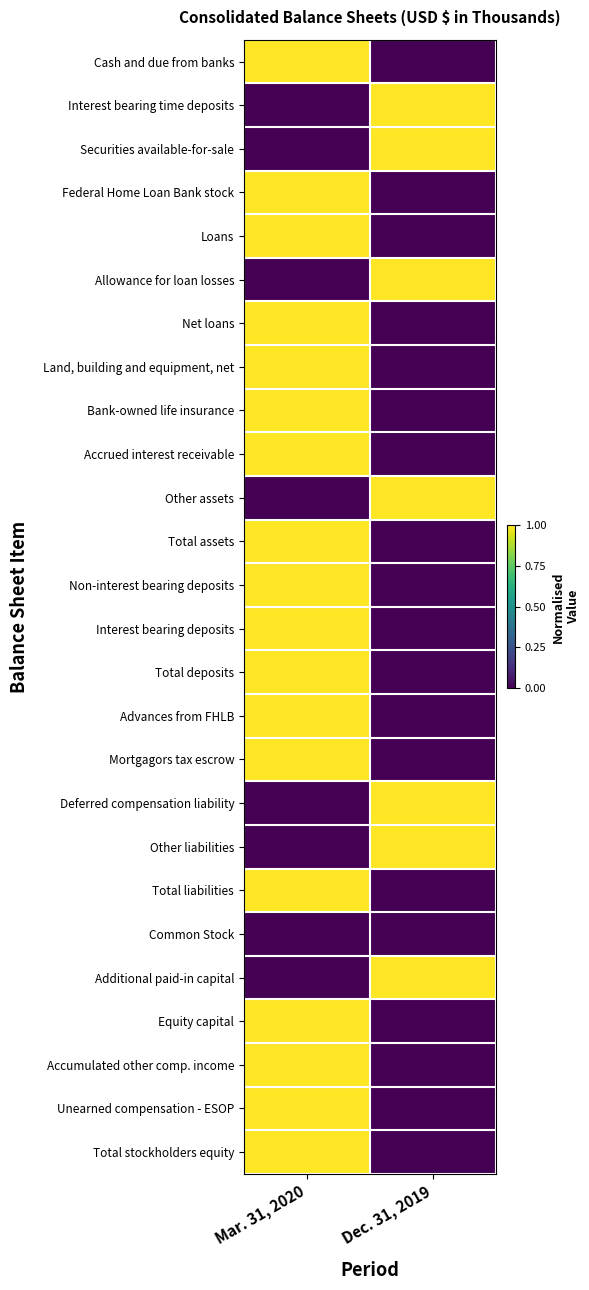

How many categories are shown in the chart?

2